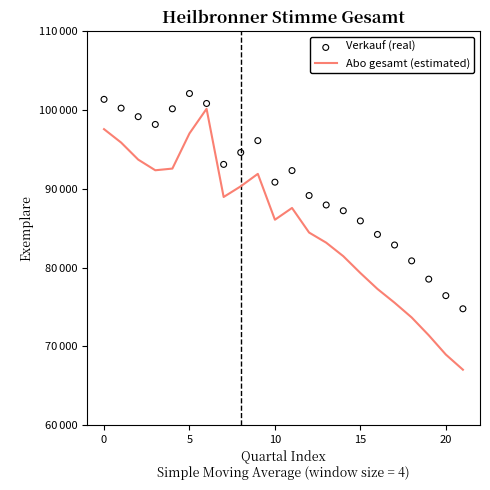

What is the total value across all series at 12?

173605